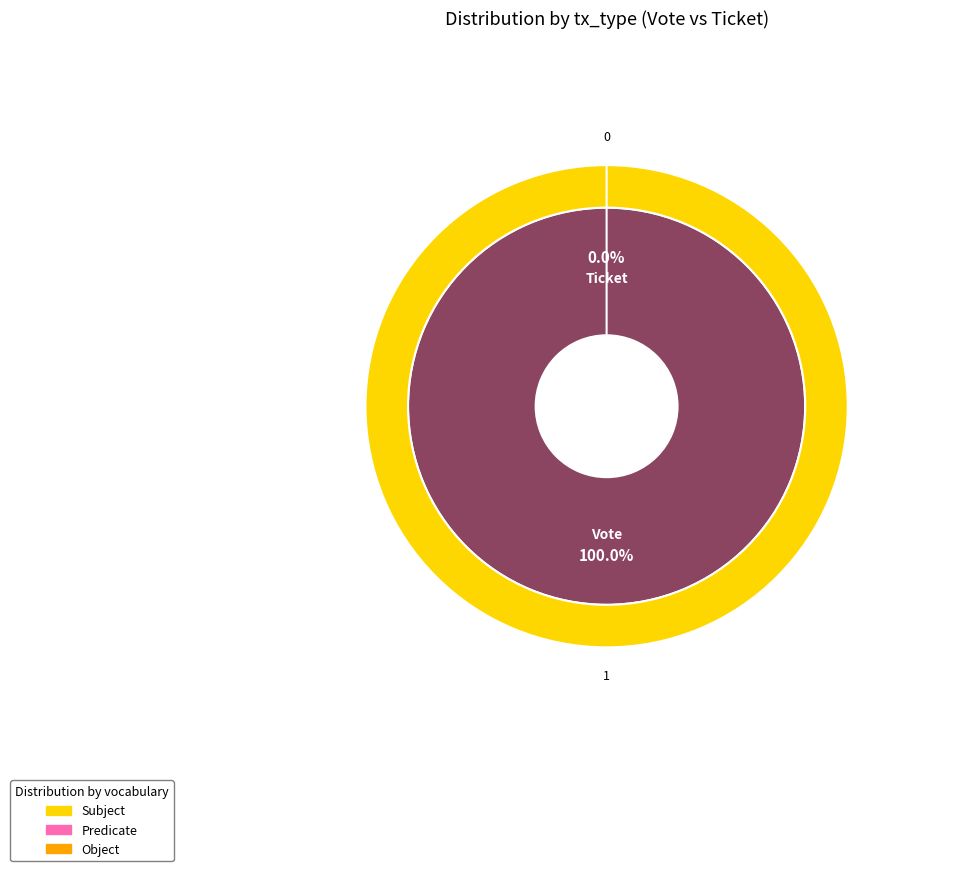

To the nearest percent, what is the difference between the largest and smallest slice percentages?

100%